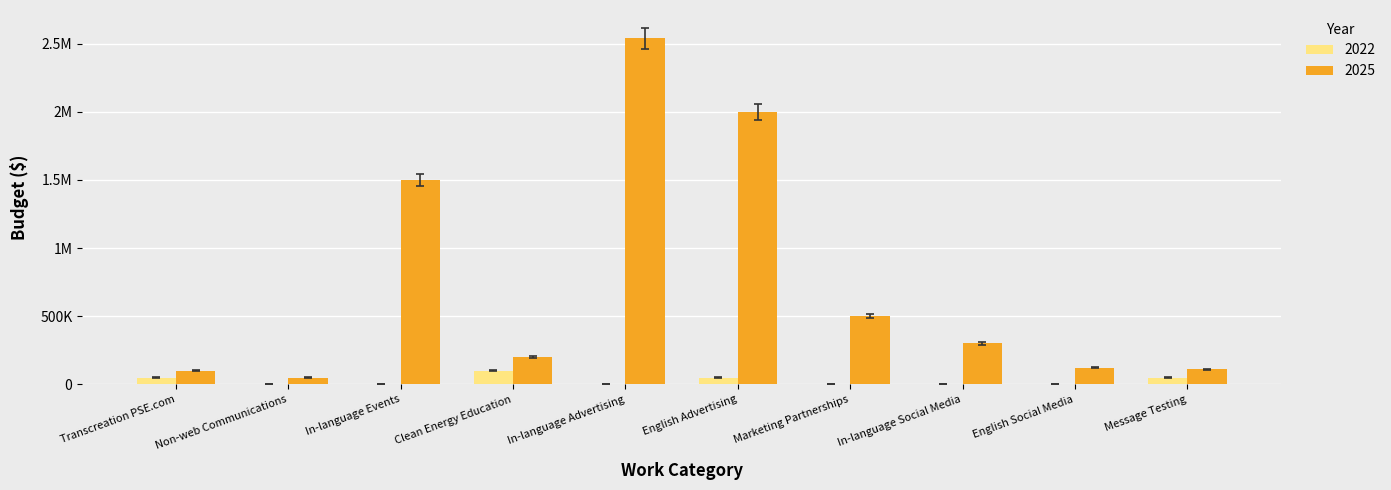

True or false: 2025 has a value of 97000 at Transcreation PSE.com.

True